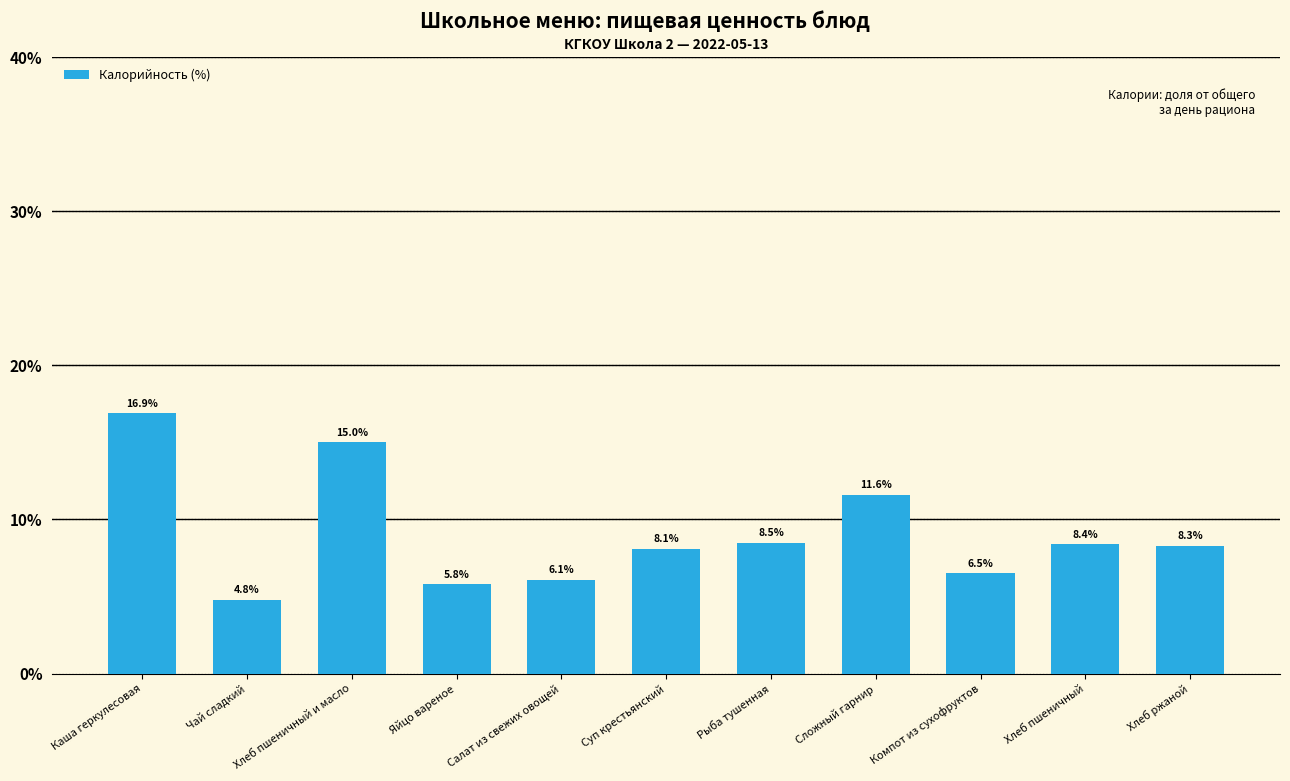

What is the label of the 9th bar from the left?

Компот из сухофруктов